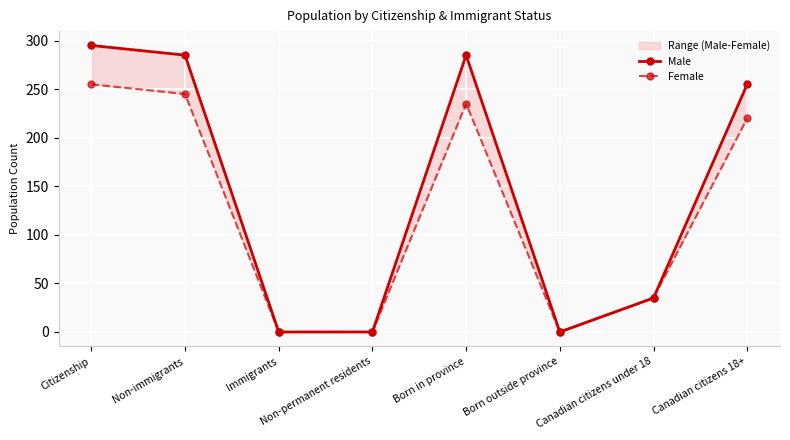

Between Non-immigrants and Immigrants, which series saw the biggest shift?

Male